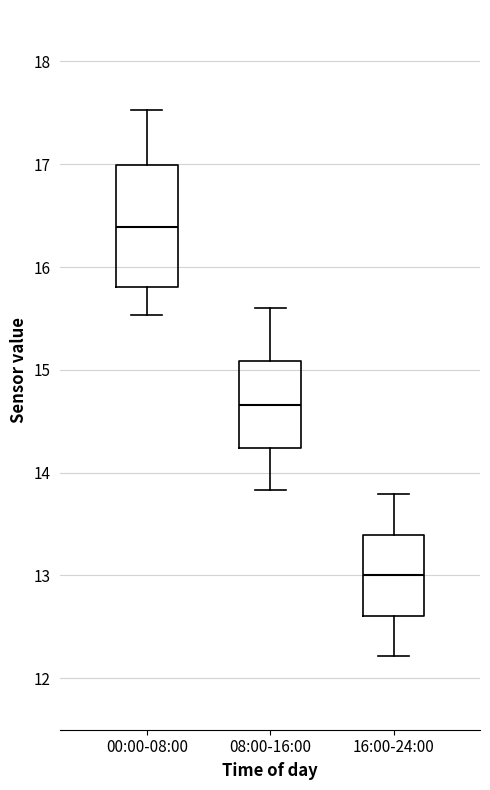

Reading left to right, read every box against the y-axis: the position of its median line, the range the box covers, and the ends of its whiskers. The values are not printed on the chart, so give them approximately, as read against the axis.

00:00-08:00: median 16.4, box 15.8 to 17.0, whiskers 15.5 to 17.5
08:00-16:00: median 14.7, box 14.2 to 15.1, whiskers 13.8 to 15.6
16:00-24:00: median 13.0, box 12.6 to 13.4, whiskers 12.2 to 13.8